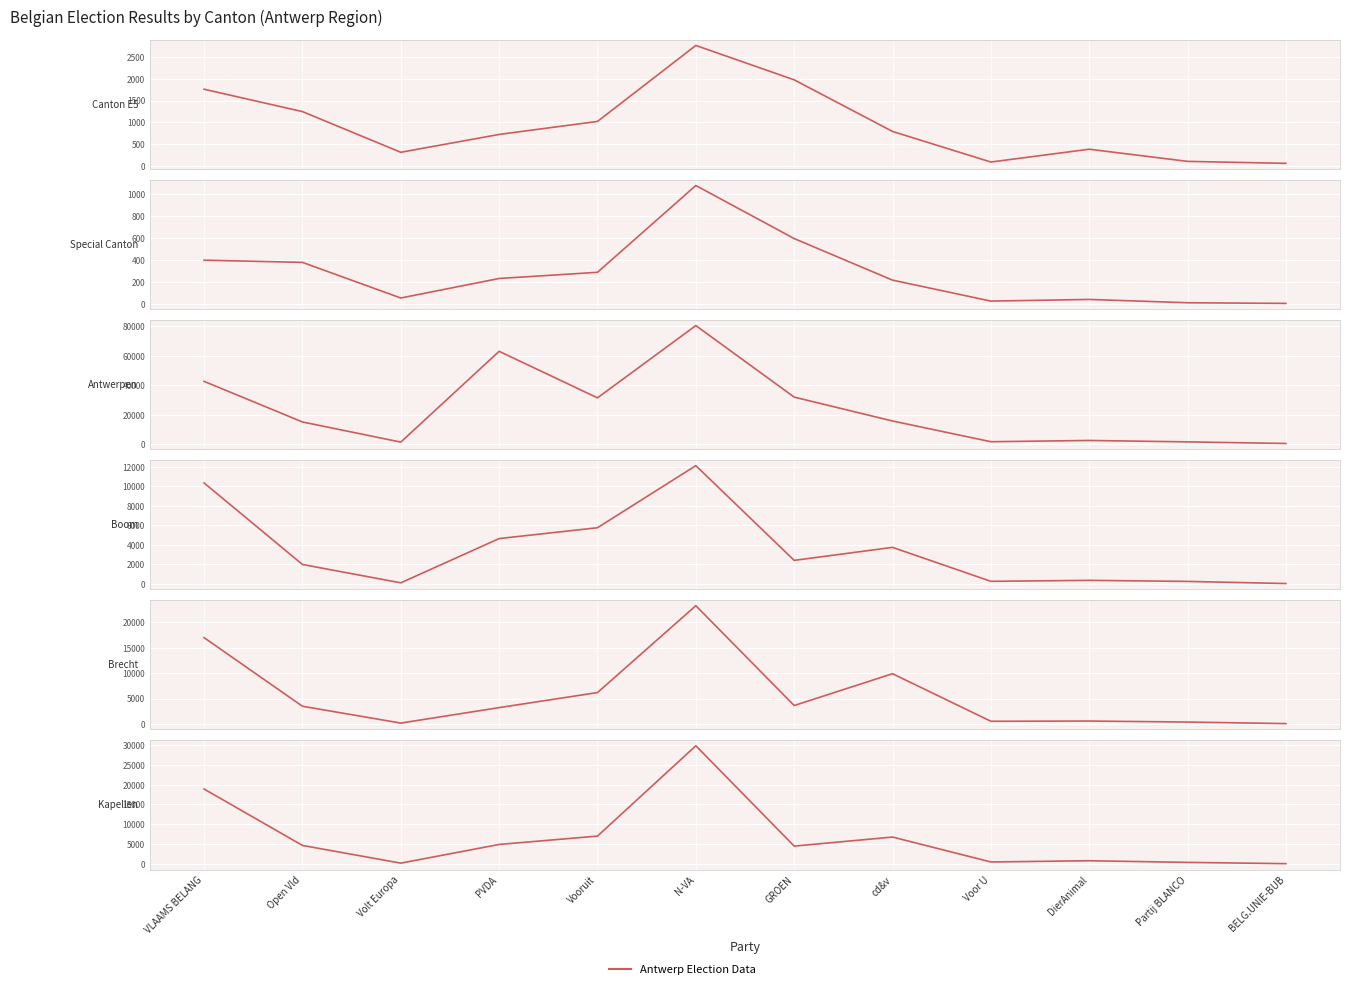

How many data points in Kapellen are above 4675?

5